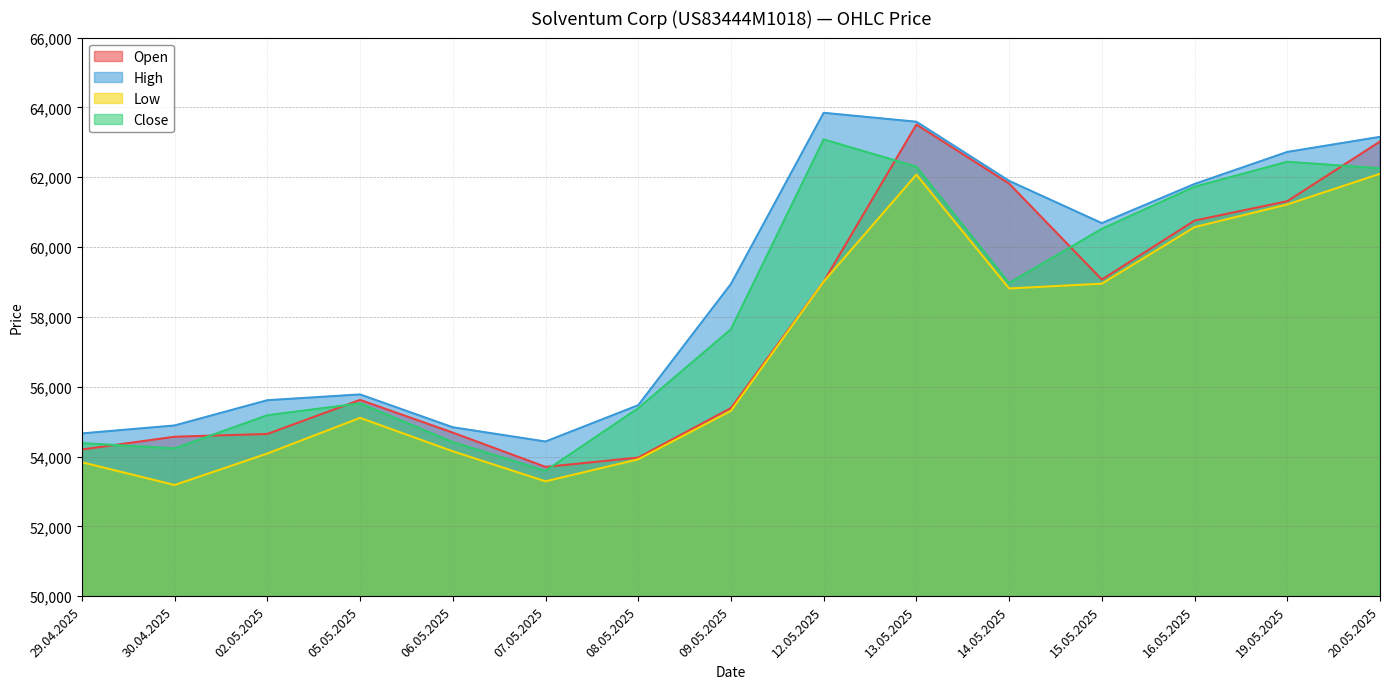

Where does the Open series first go above 55621?

12.05.2025